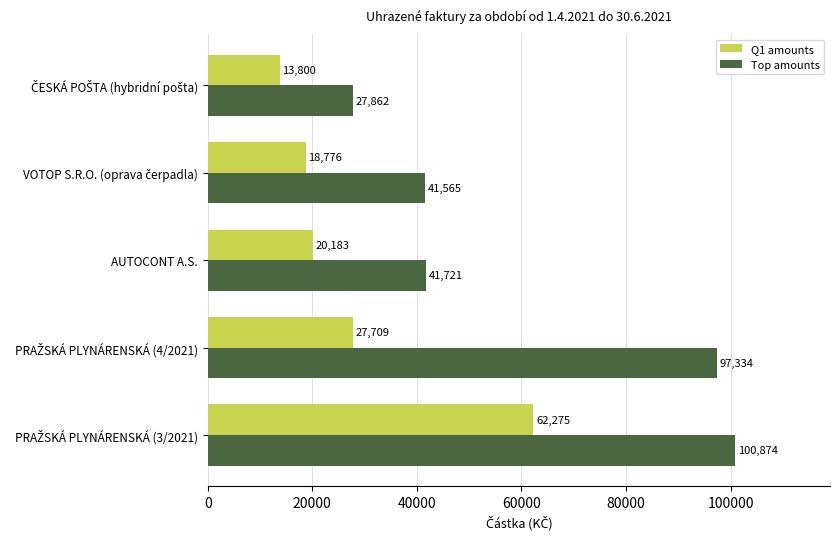

What is the sum of all Top amounts values?

309356.6